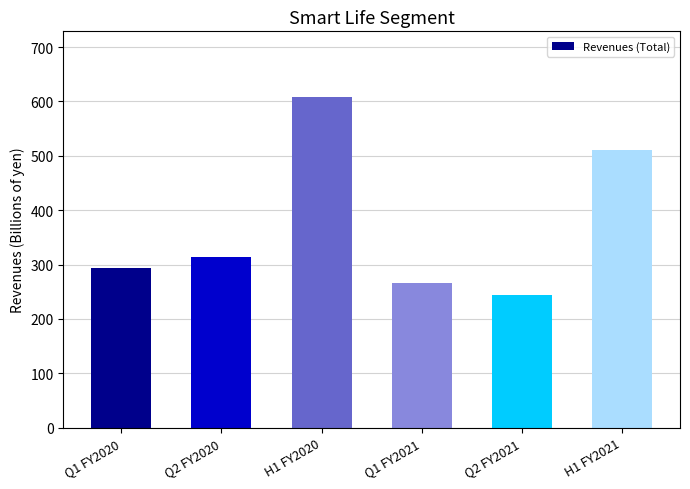

List the labels in order of value, largest first.

H1 FY2020, H1 FY2021, Q2 FY2020, Q1 FY2020, Q1 FY2021, Q2 FY2021